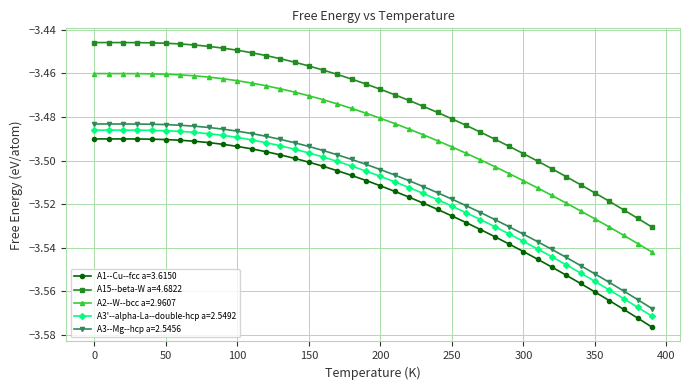

What is the sum of all A15--beta-W a=4.6822 values?

-139.0